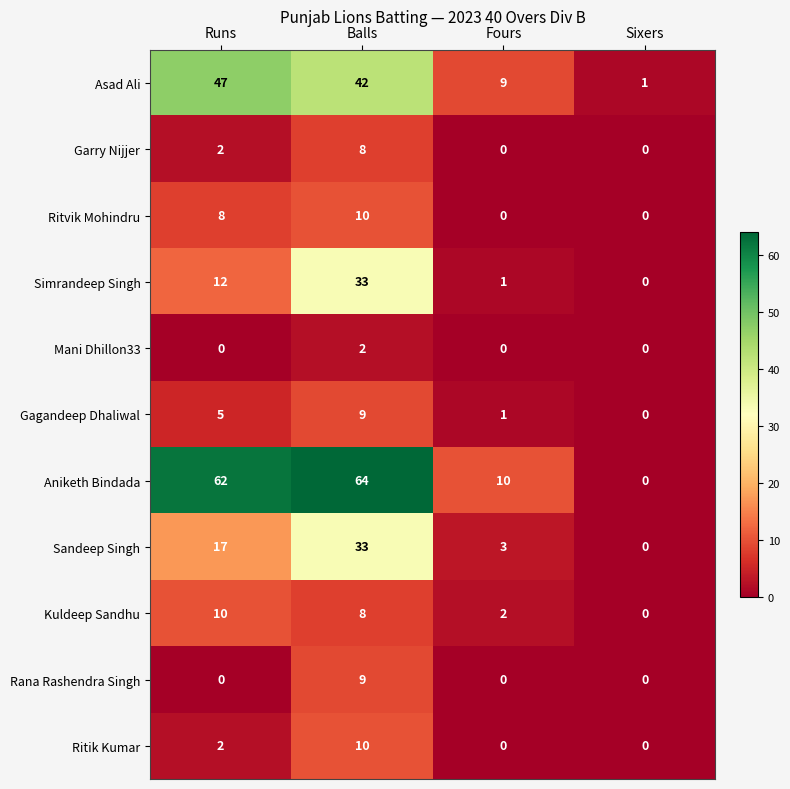

At which label does Simrandeep Singh reach its peak?

Balls